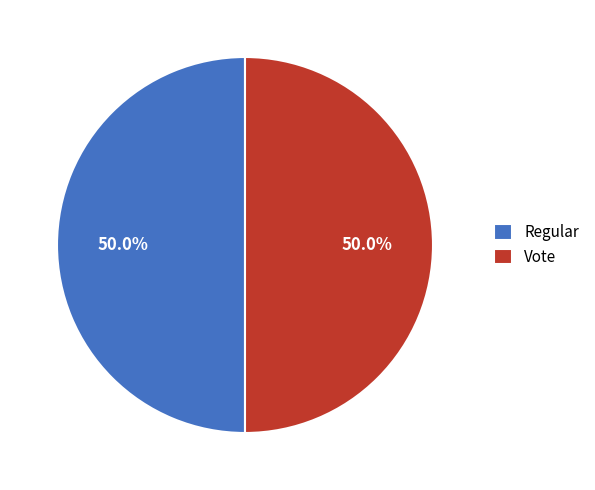

What is the total percentage of Vote and Regular?

100.0%